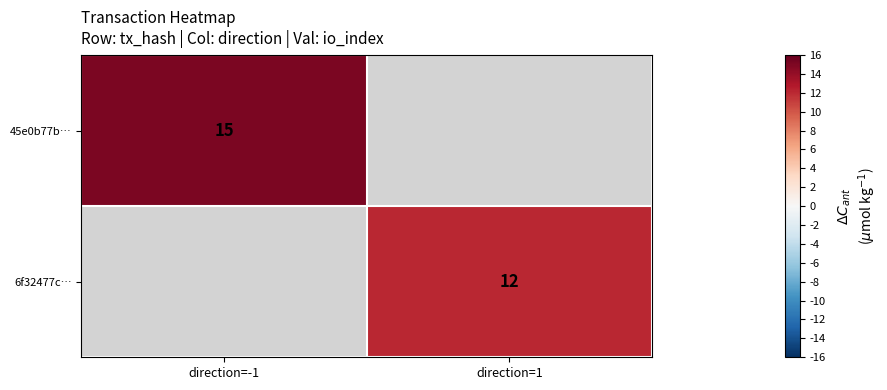

The 6f32477c… series shows 5 at direction=1. True or false?

False